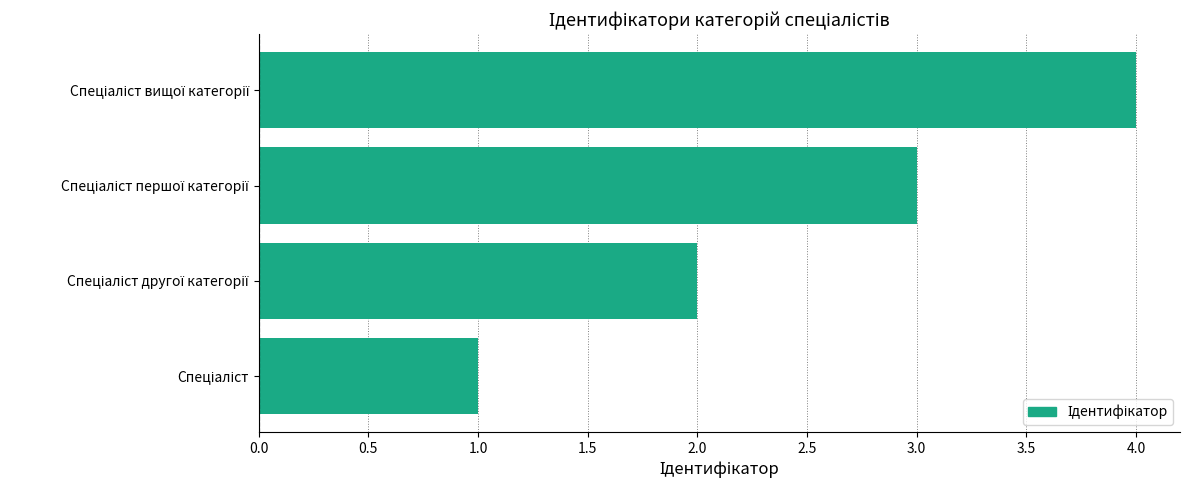

What is the maximum value shown in the chart?

4